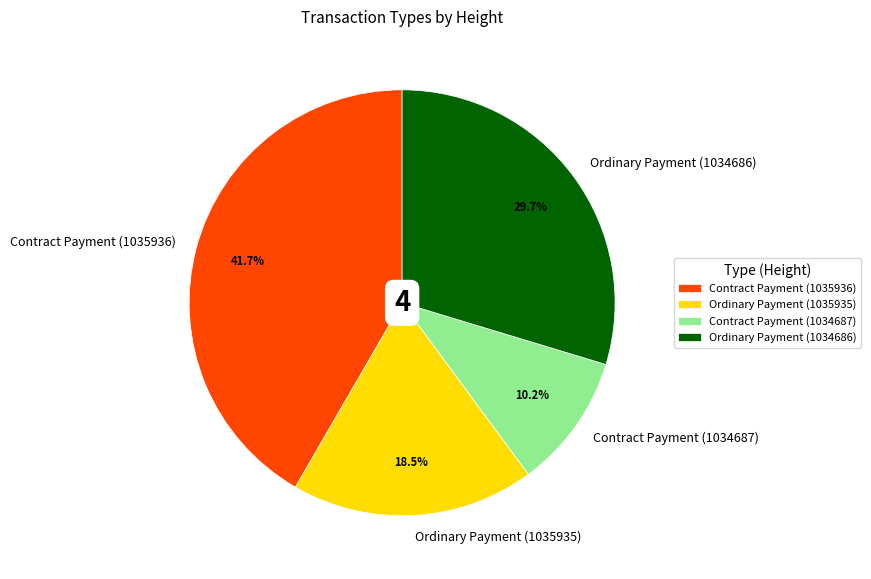

To the nearest percent, what is the average slice percentage?

25%